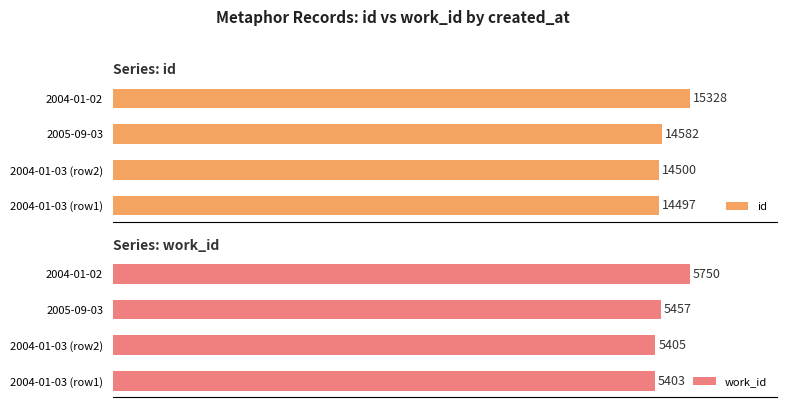

True or false: id has a value of 44.3 at 2005-09-03.

False